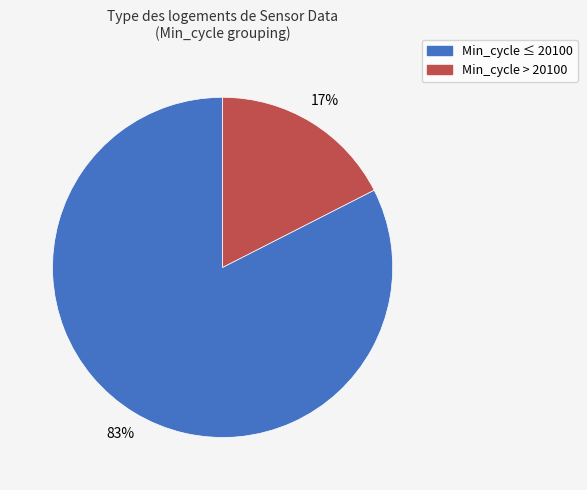

Is there any slice that represents more than half of the pie?

Yes